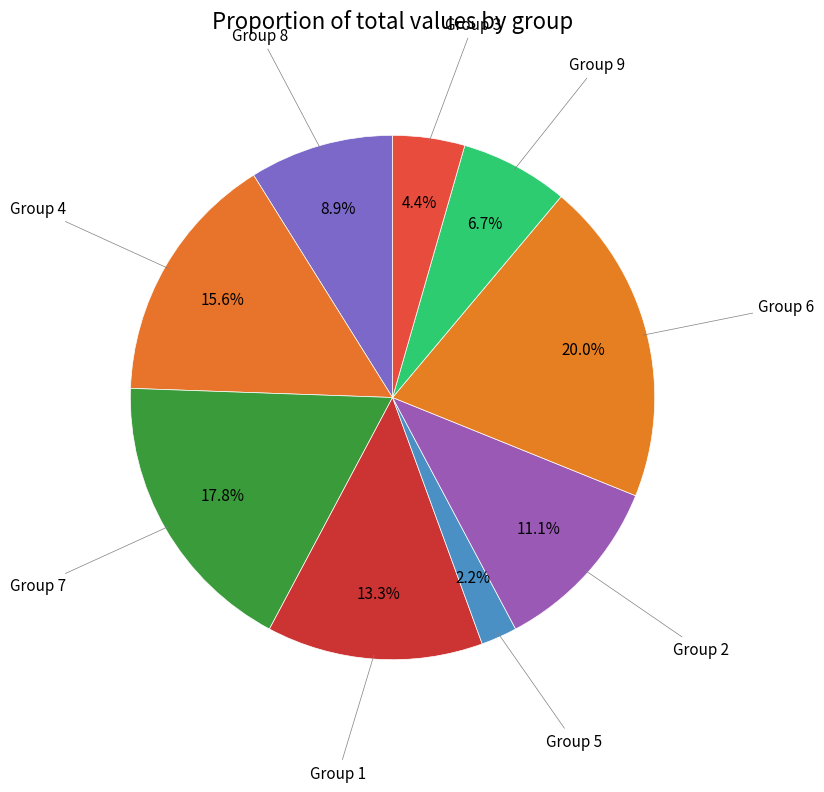

Which slice is the largest?

Group 6